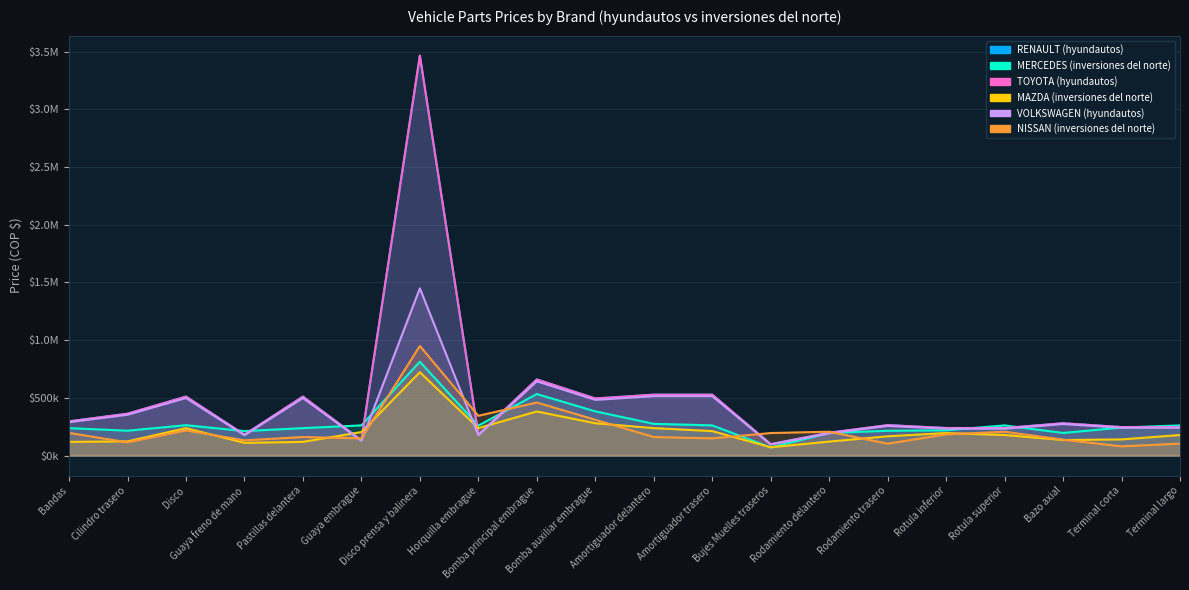

Between which two adjacent categories do MERCEDES (inversiones del norte) and RENAULT (hyundautos) first intersect?

Disco and Guaya freno de mano